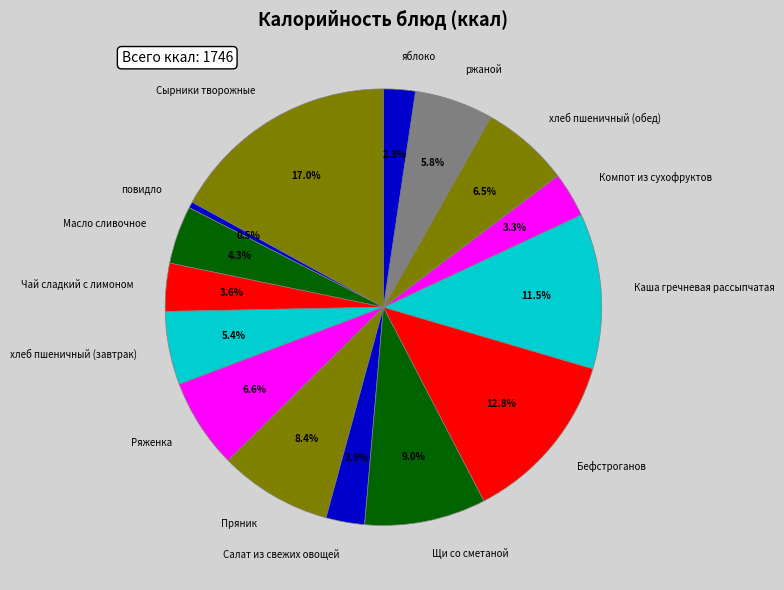

Is Щи со сметаной the majority of the pie?

No